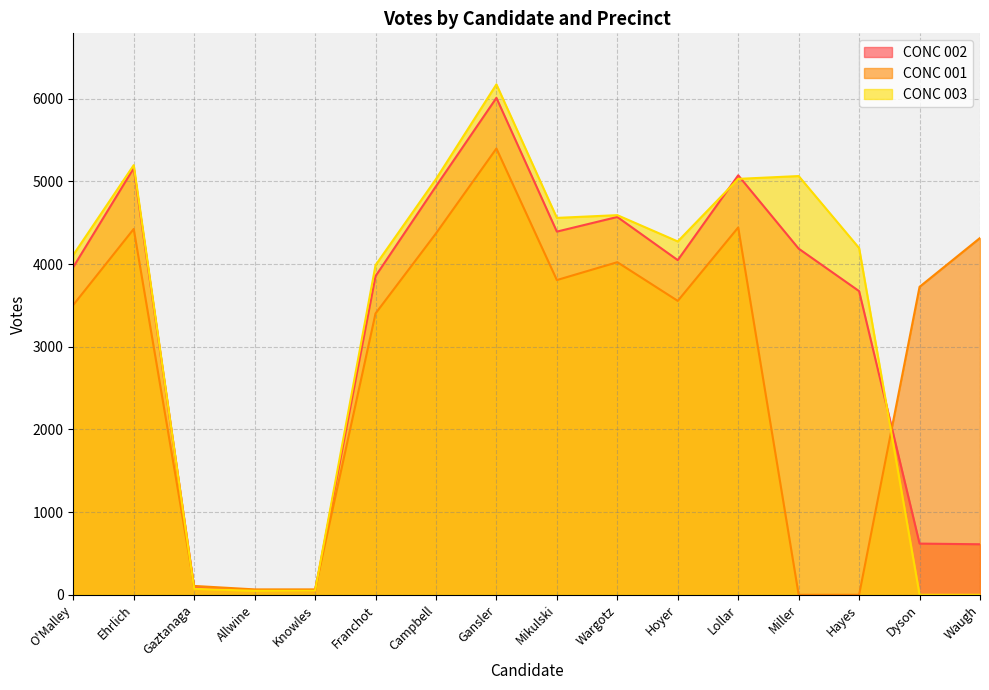

What is the value of the CONC 001 point at the 3rd from the left?

107